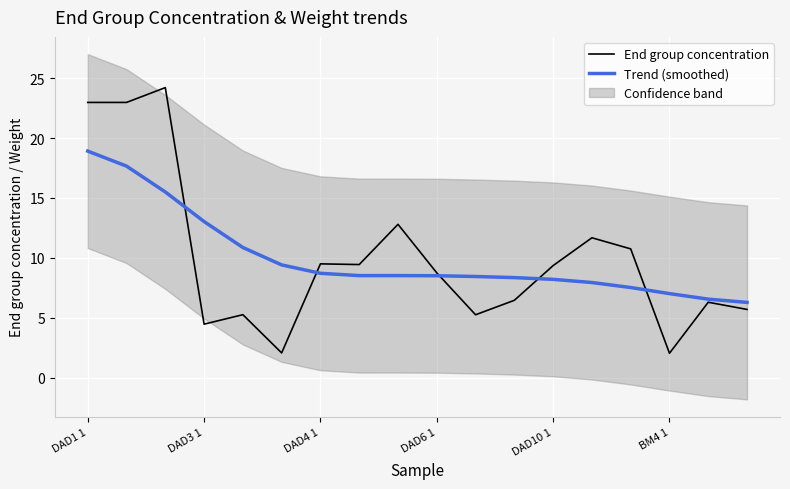

The value of End group concentration at 8 is 12.8. True or false?

True